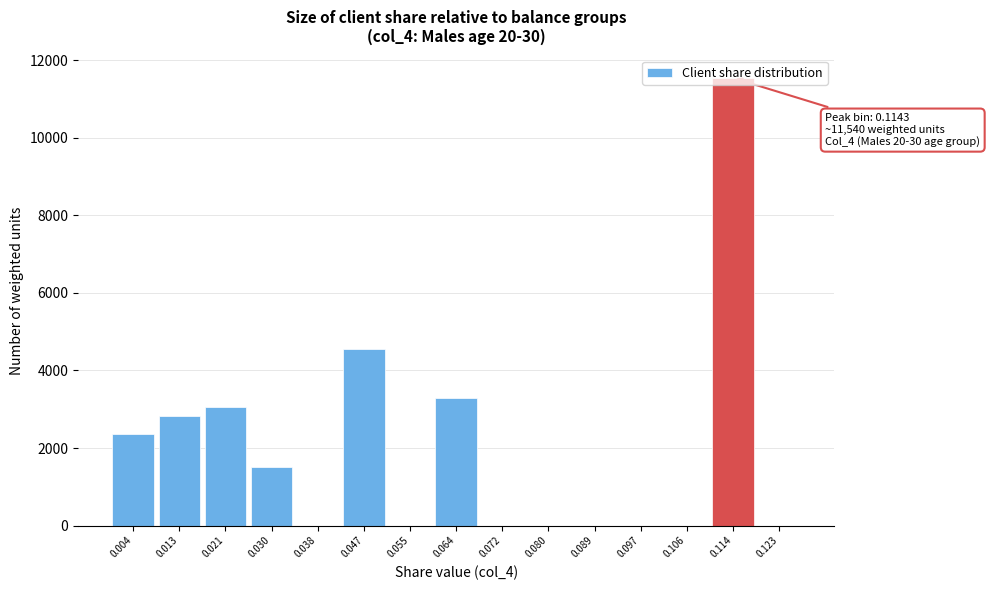

What is the greatest value displayed?

11540.5